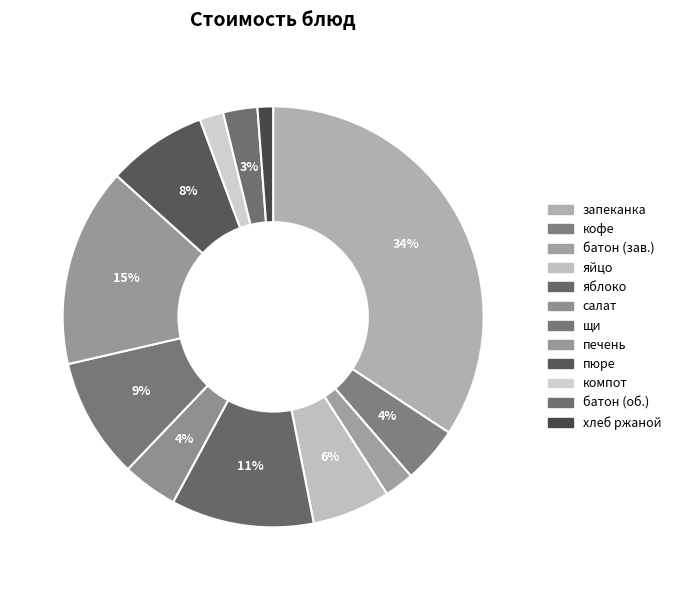

Is there a majority slice in this chart?

No